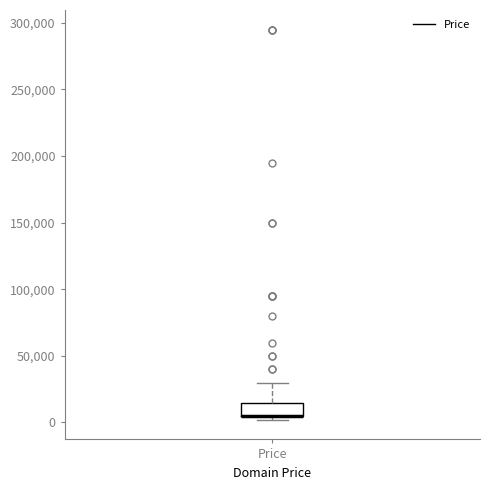

Transcribe this box plot: give where the median line is, the range the box spans, and where the two whiskers end, as read against the y-axis. The values are not printed on the chart, so give them approximately, as read against the axis.

median 5000 (drawn on the box's lower edge), box 5000 to 15000, whiskers 0 to 30000